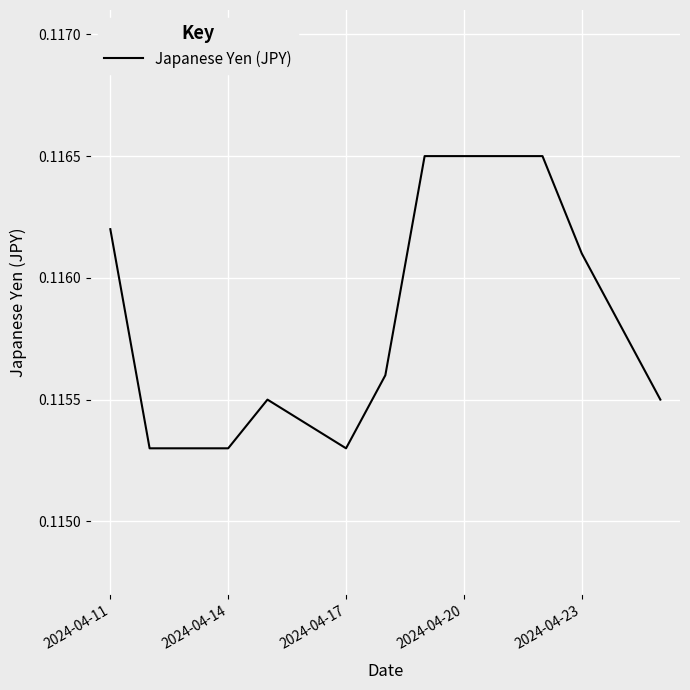

Between 2024-04-20 and 2024-04-14, which is larger?

2024-04-20